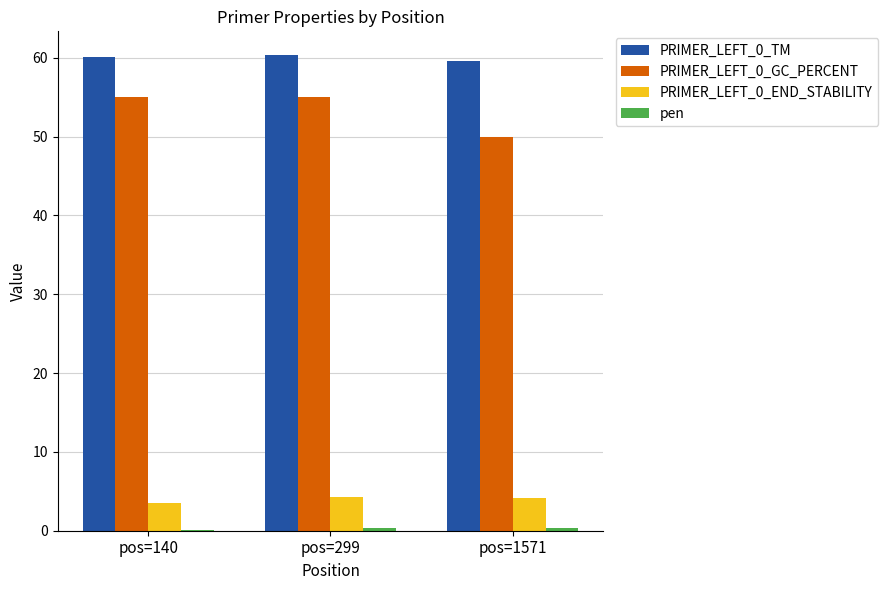

At which label is PRIMER_LEFT_0_END_STABILITY closest to 3?

pos=140